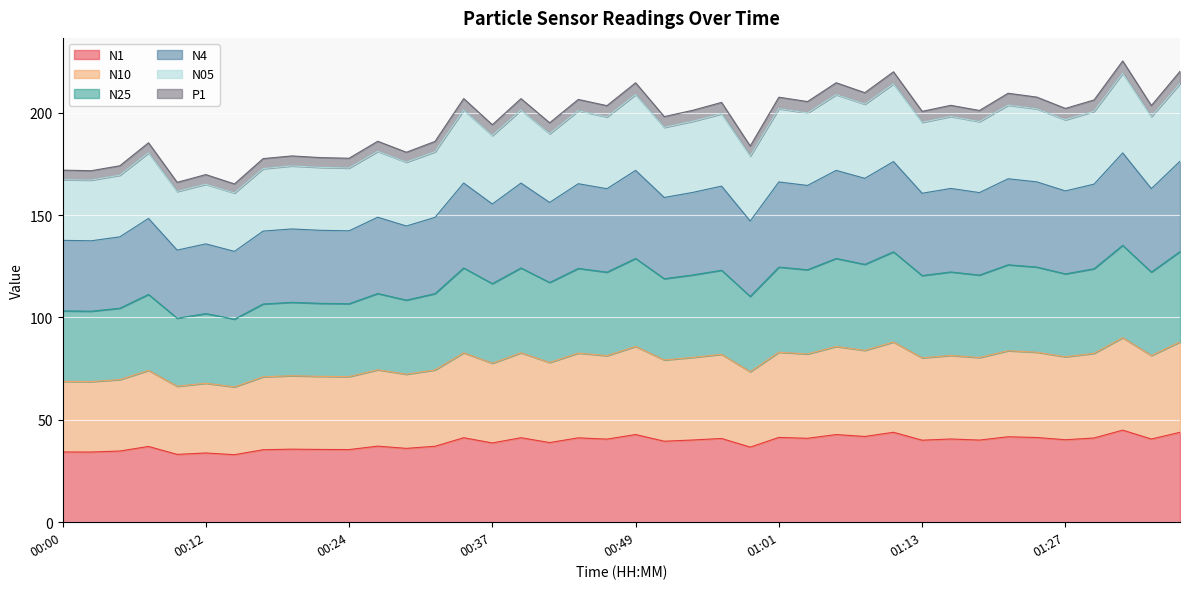

Where does the N05 series first go above 195?

00:34